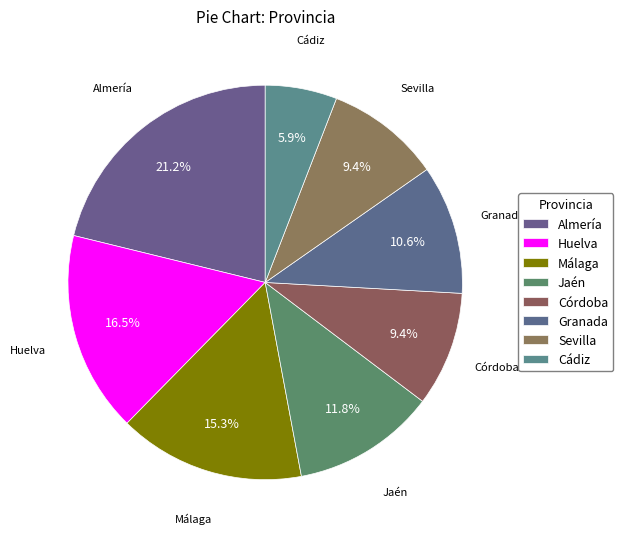

How many segments does this pie chart have?

8